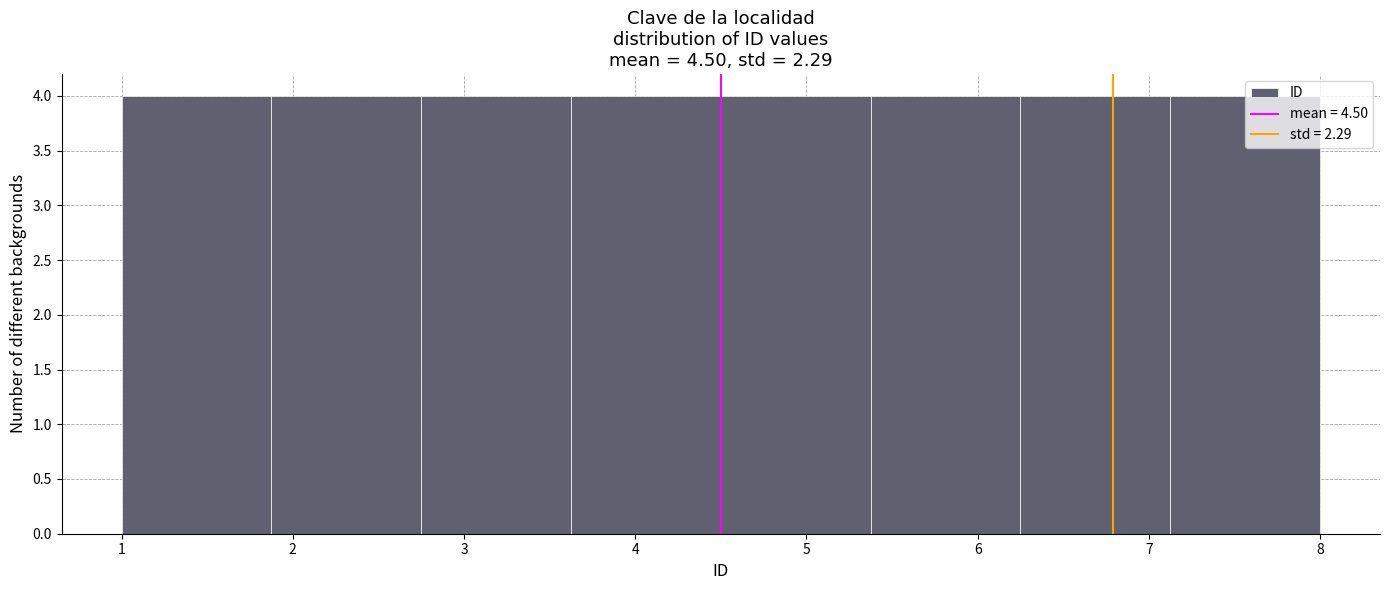

How tall is the bar that spans 1.0 to 1.9 on the x-axis? Neither the bar edges nor the heights are printed on the chart, so give them approximately, as read against the axes.

4